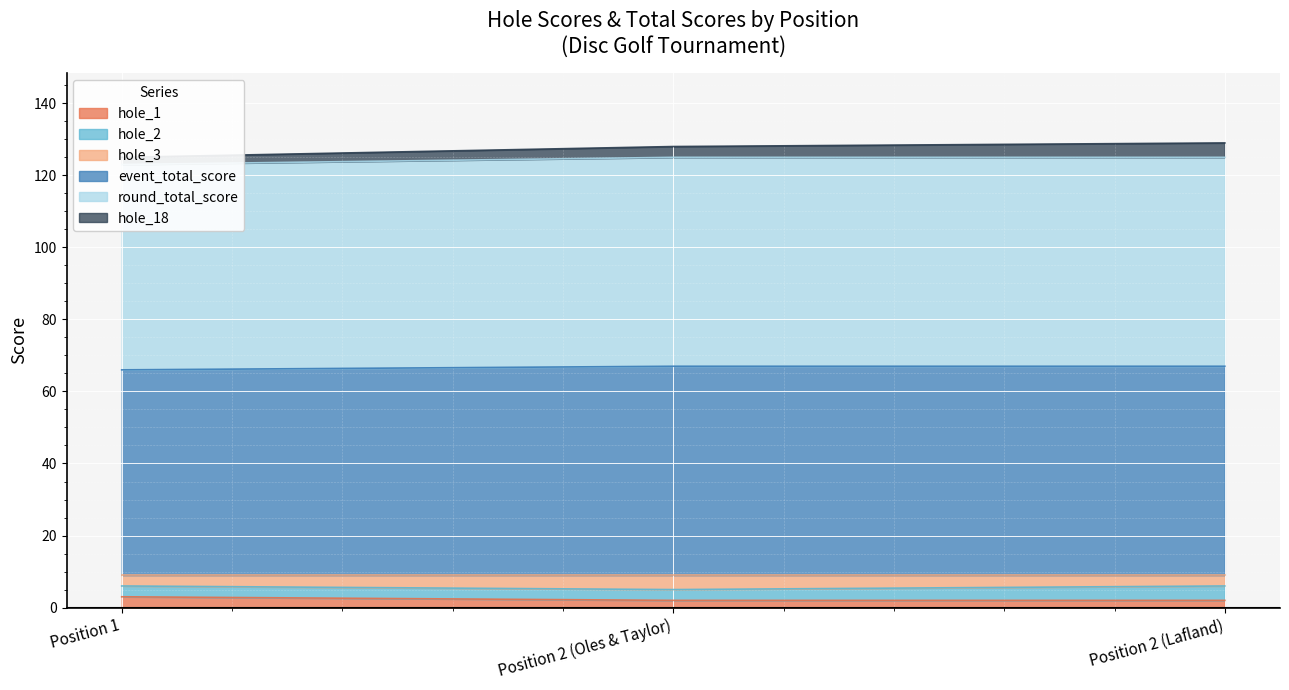

Where is hole_1 nearest to the value 2?

Position 2 (Oles & Taylor)